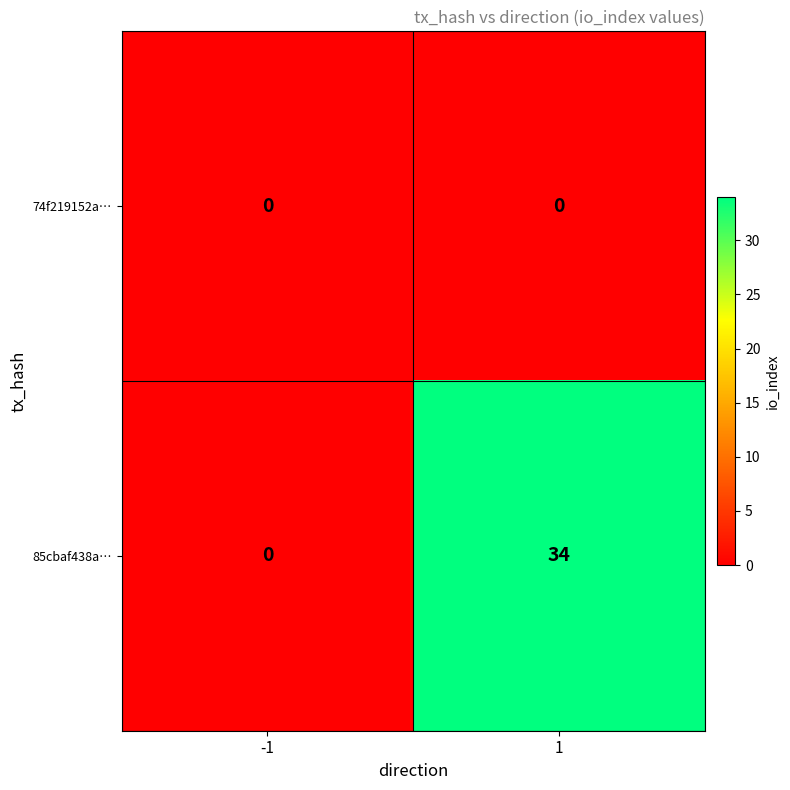

At which category is the sum across all series the highest?

1